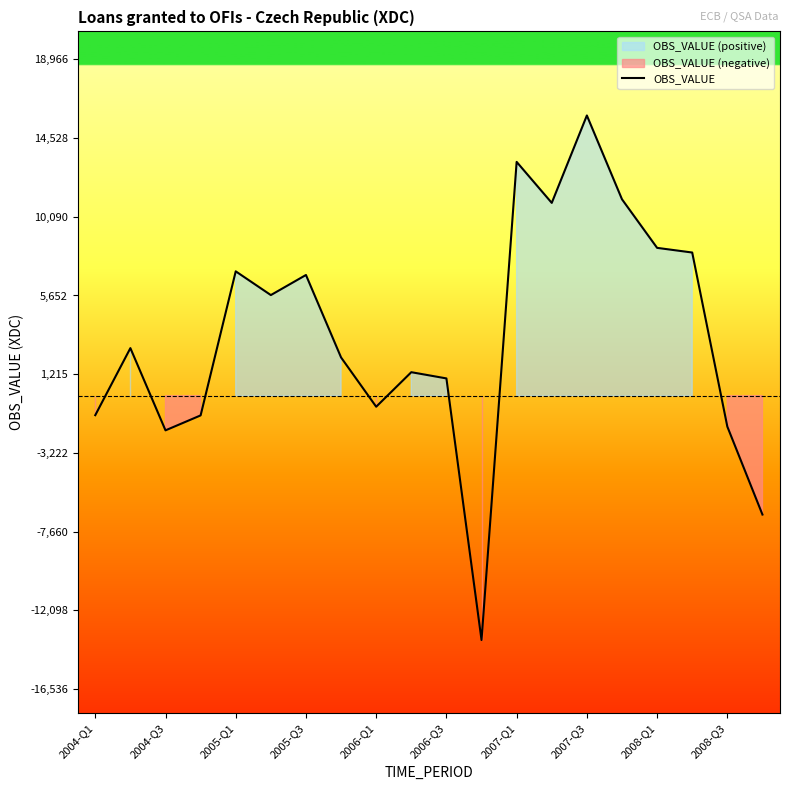

What is the minimum value for OBS_VALUE?

-13780